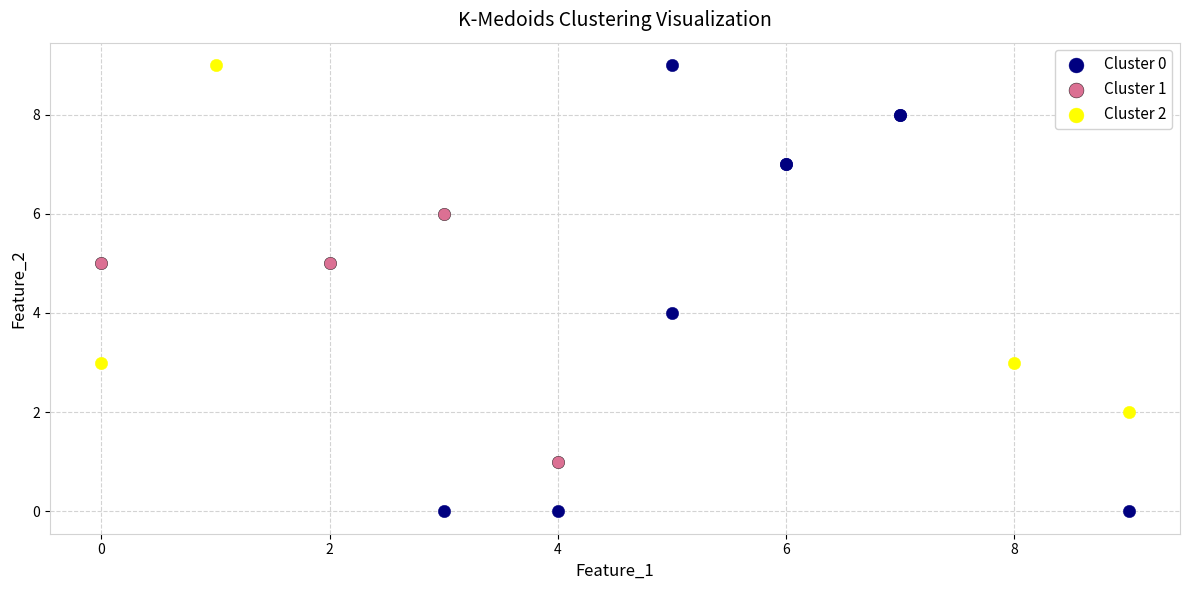

Which series contains the lowest Y value?

Cluster 0